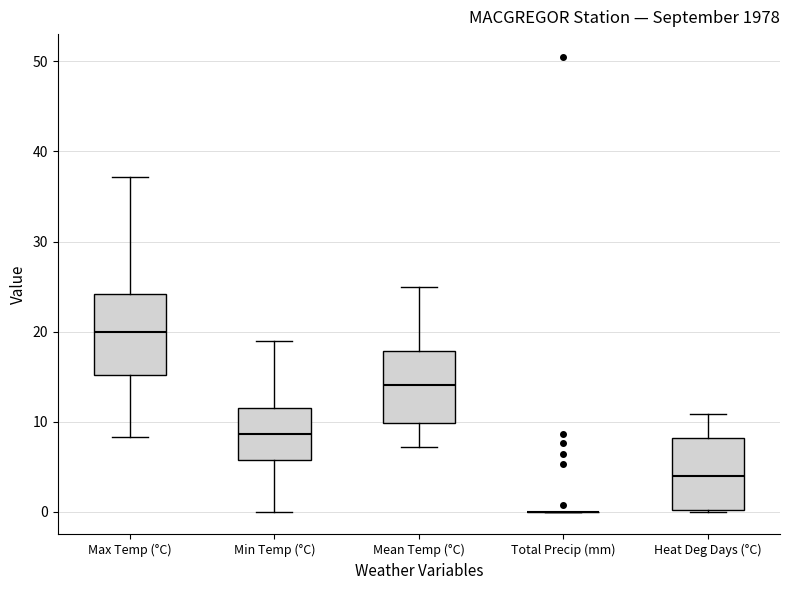

Reading left to right, transcribe this box plot: for each box, give where its median line is, the range the box spans, and where its two whiskers end, as read against the y-axis. The values are not printed on the chart, so give them approximately, as read against the axis.

Max Temp (°C): median 20, box 15 to 24, whiskers 8 to 37
Min Temp (°C): median 9, box 6 to 12, whiskers 0 to 19
Mean Temp (°C): median 14, box 10 to 18, whiskers 7 to 25
Total Precip (mm): box collapsed to a line at 0, whiskers 0 to 0
Heat Deg Days (°C): median 4, box 0 to 8, whiskers 0 to 11